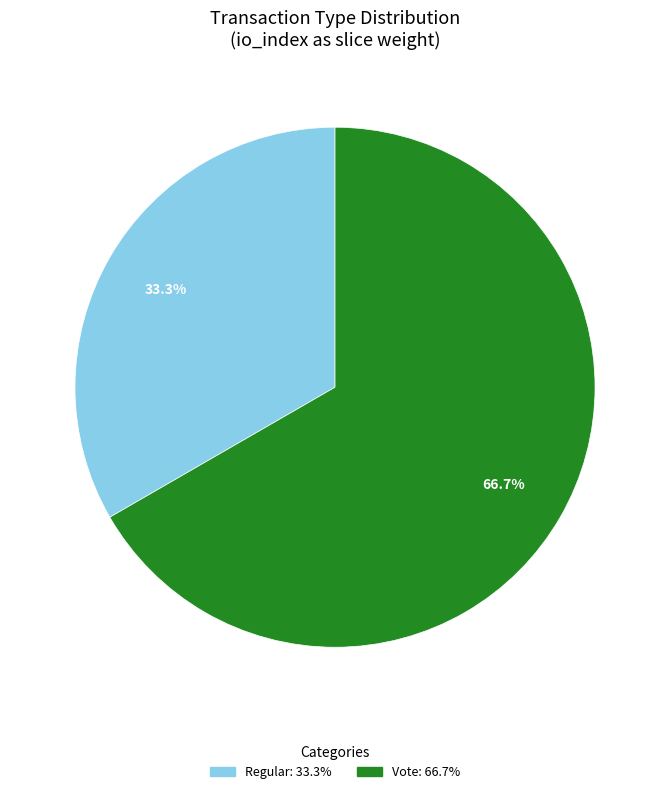

Count the number of slices in the pie.

2